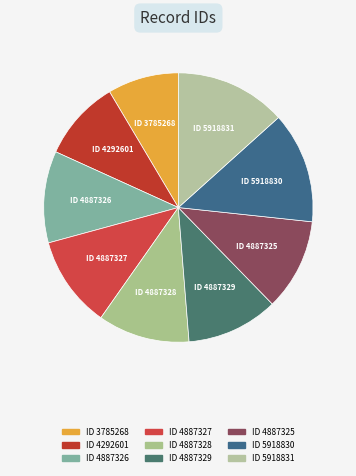

Count the number of slices in the pie.

9